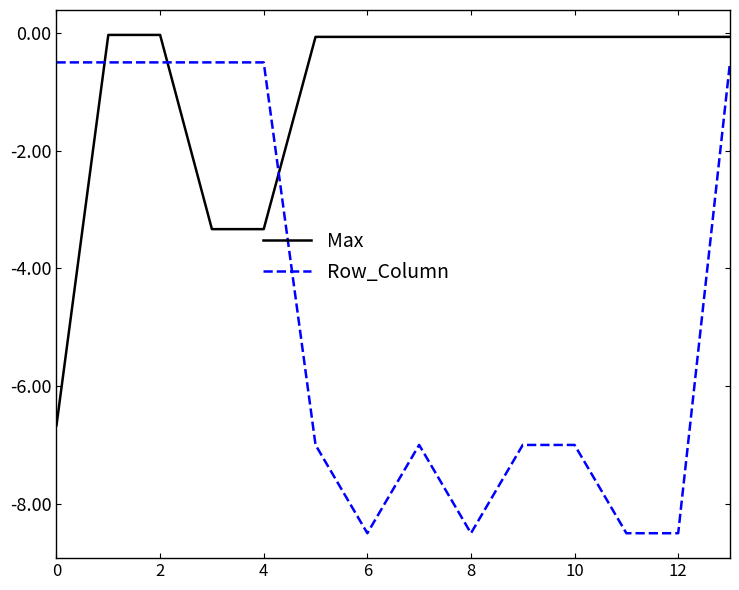

What is the lowest value of the Row_Column series?

-8.5